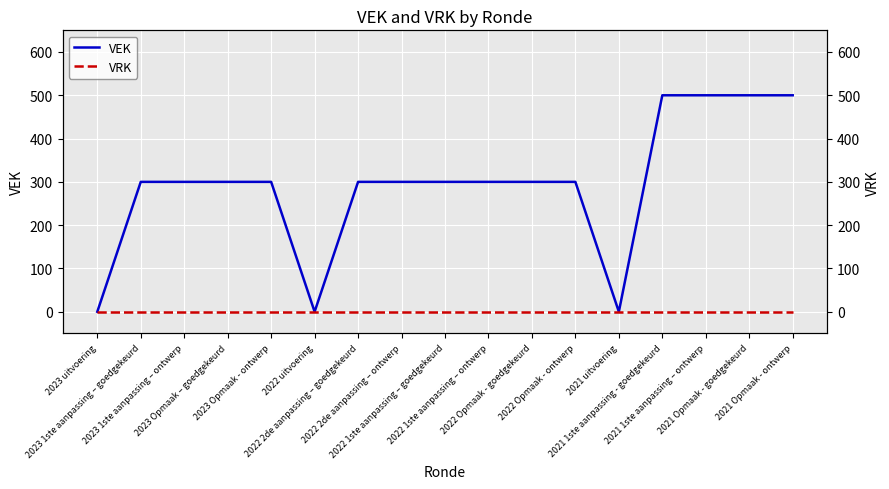

Between 2023 Opmaak – goedgekeurd and 2021 1ste aanpassing - goedgekeurd, which series saw the biggest shift?

VEK